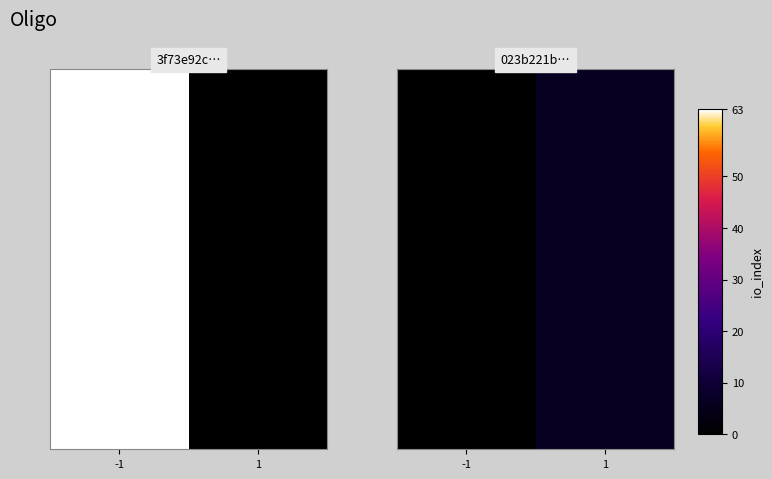

What is the average value?

3